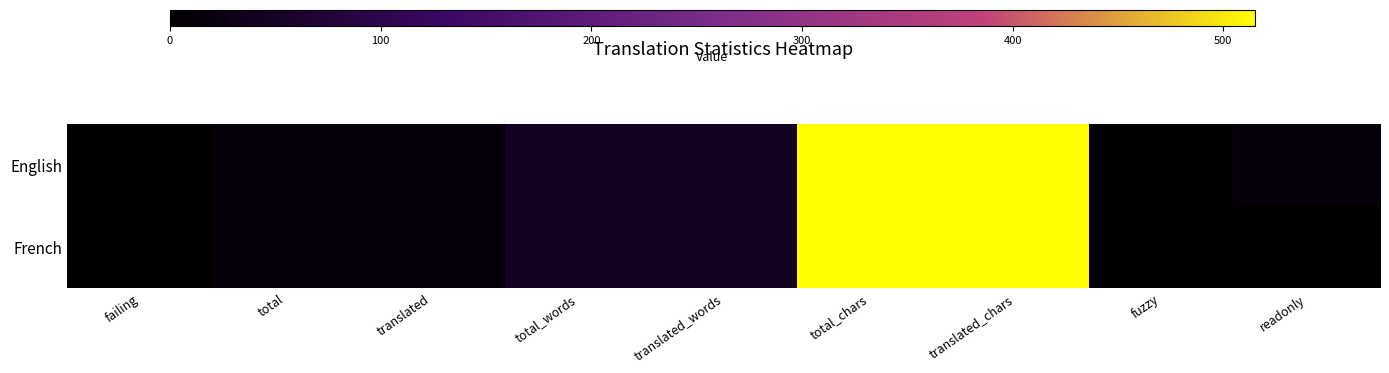

Rank the series by their maximum value, from highest to lowest.

English, French